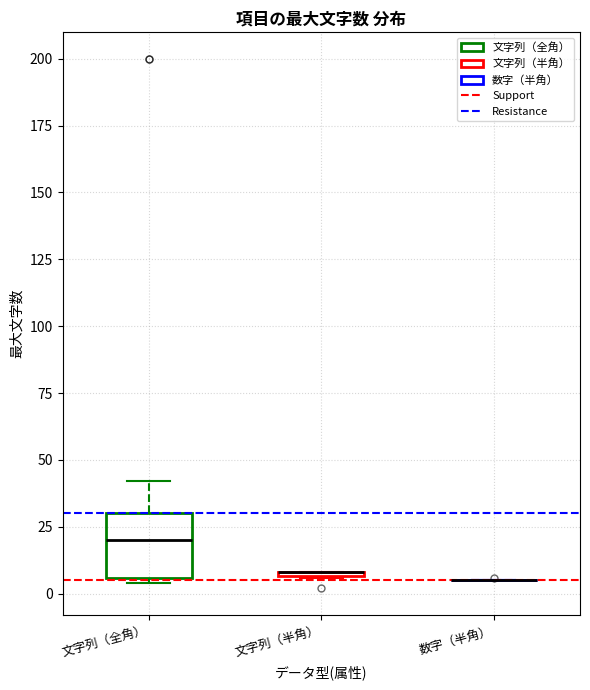

Where does the median line of the box for 文字列（全角） sit on the y-axis? The values are not printed on the chart, so give them approximately, as read against the axis.

20